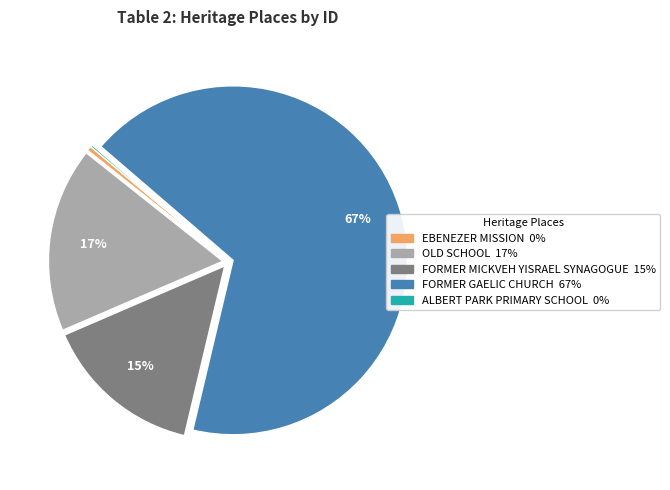

Is there any slice that represents more than half of the pie?

Yes